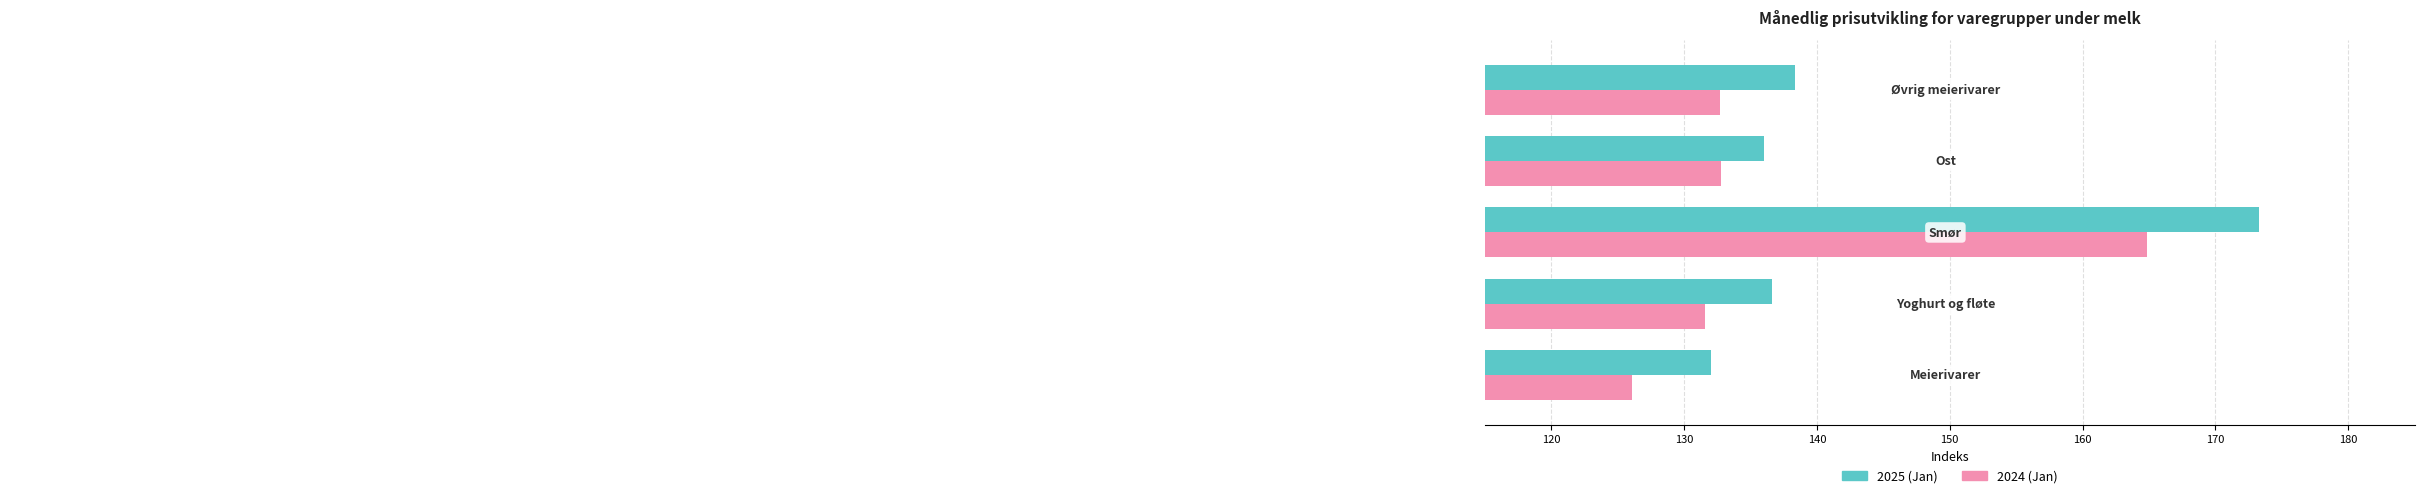

List the series in order of their peak value, highest first.

2025 (Jan), 2024 (Jan)